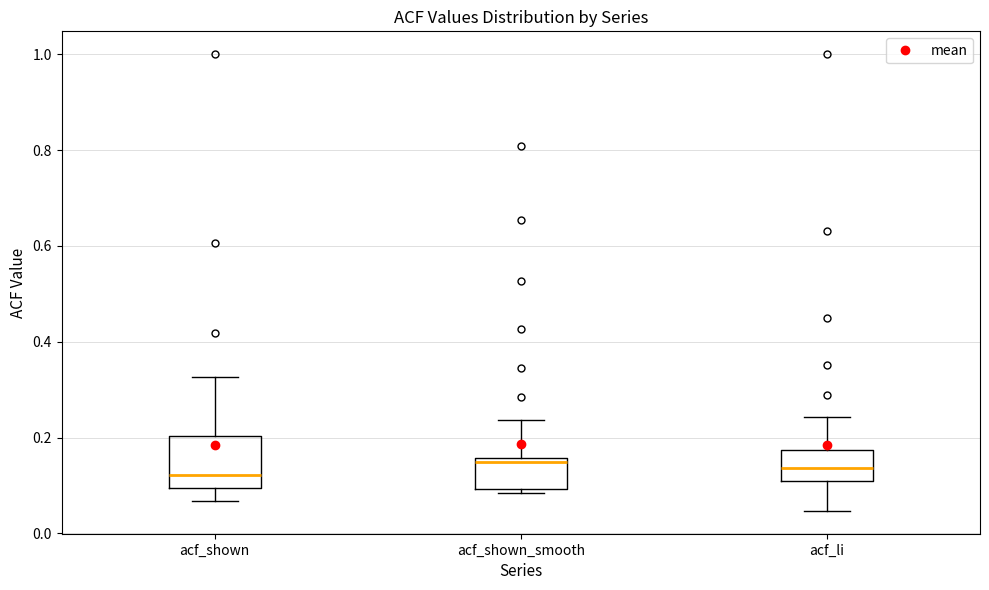

Comparing the boxes themselves (not the whiskers), which one is the tallest?

acf_shown